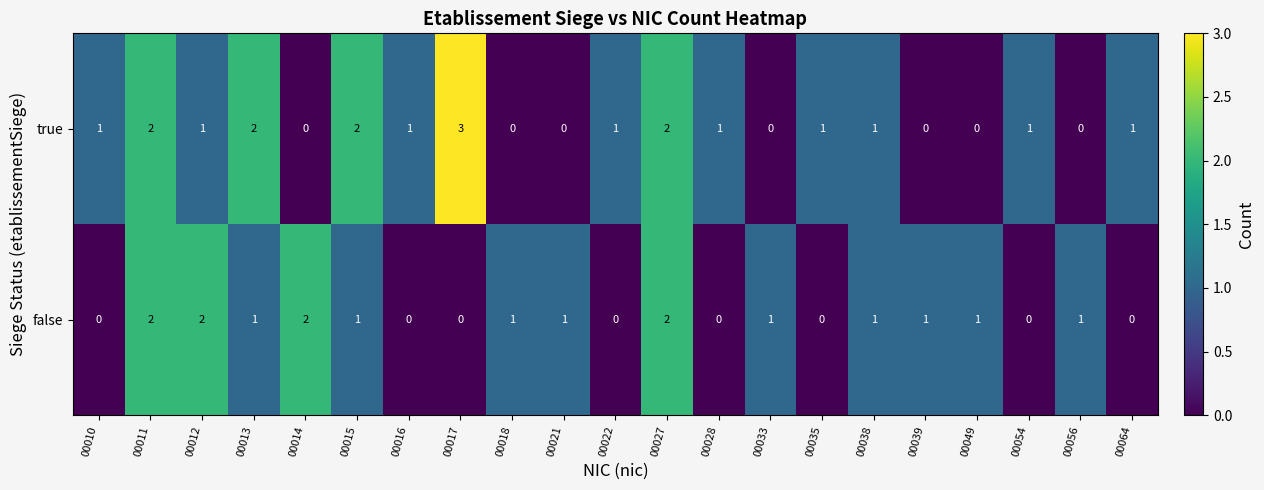

What is the sum of all false values?

17